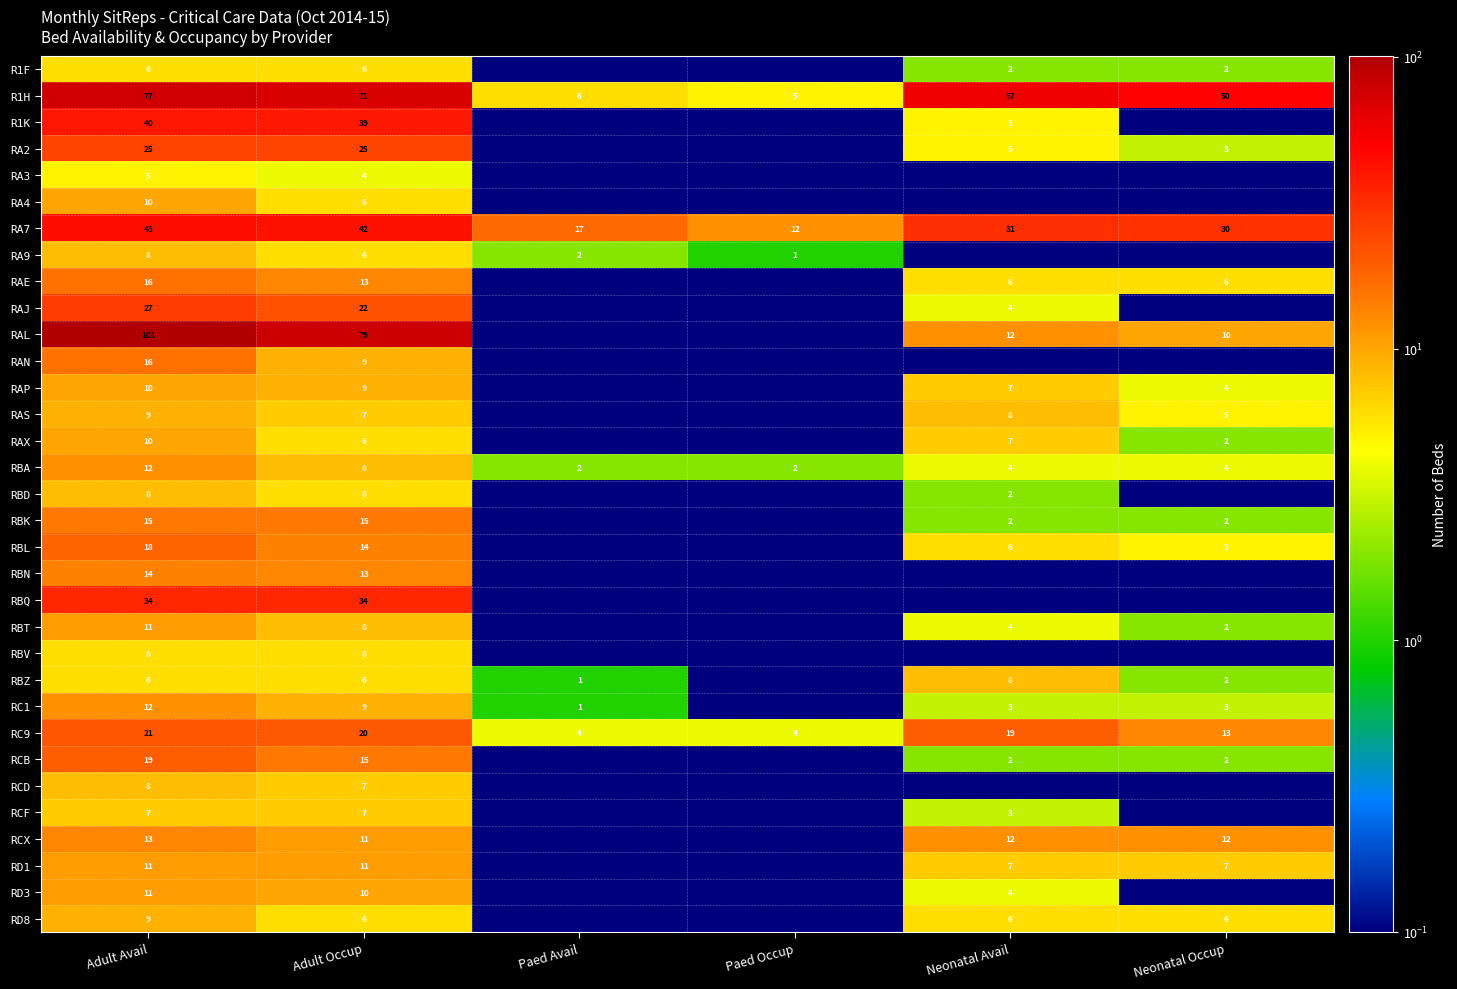

What is the sum of the RBZ values at Neonatal Occup and Neonatal Avail?

10.0